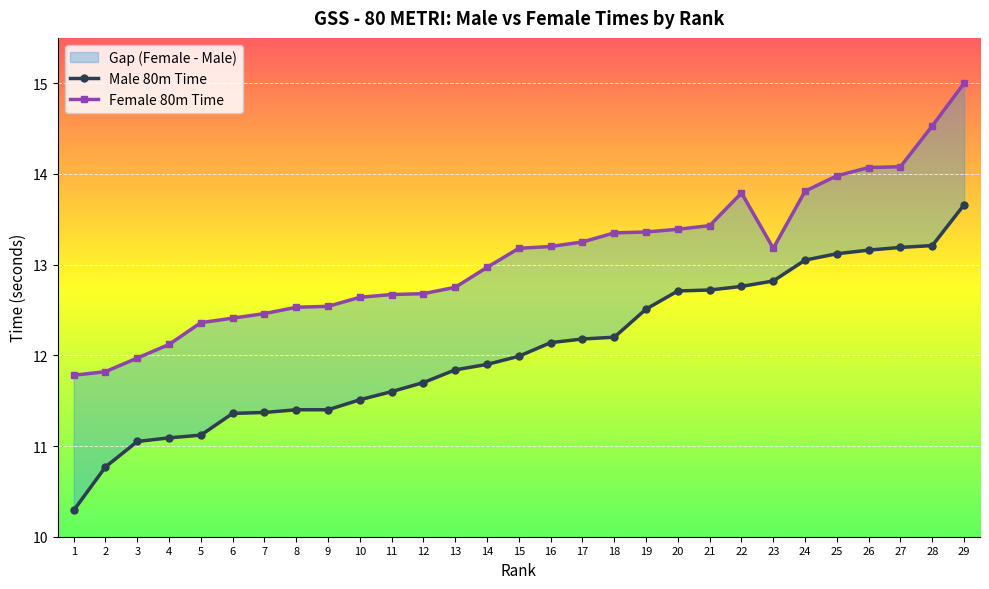

At how many categories does at least one series exceed 13?

15